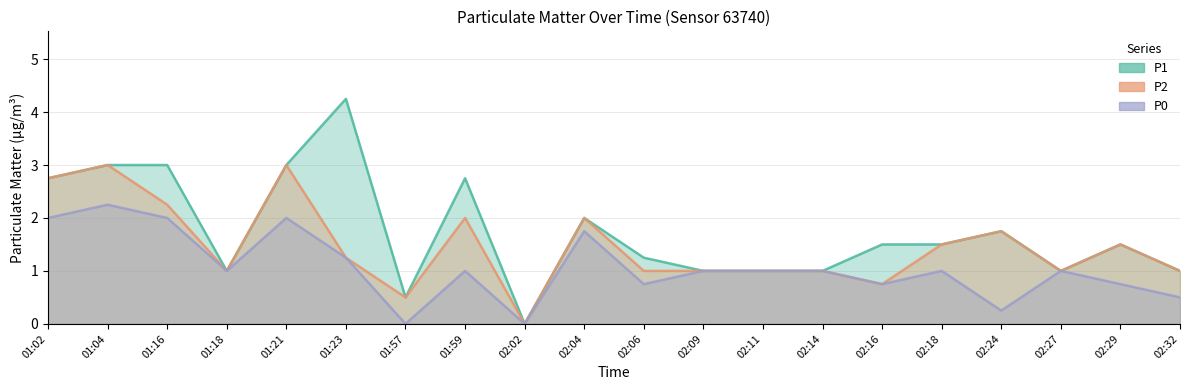

Read the P1 value at 01:21.

3.0